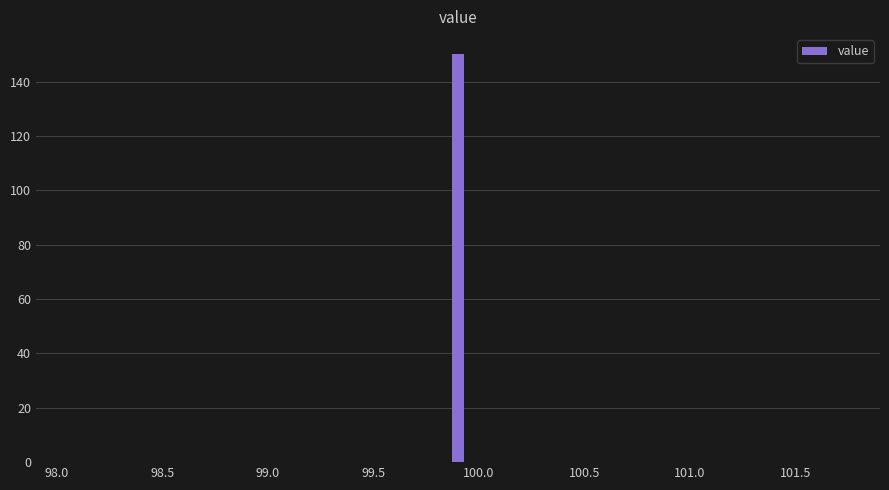

Read against the x-axis, roughly where is the centre of the tallest bar?

99.90